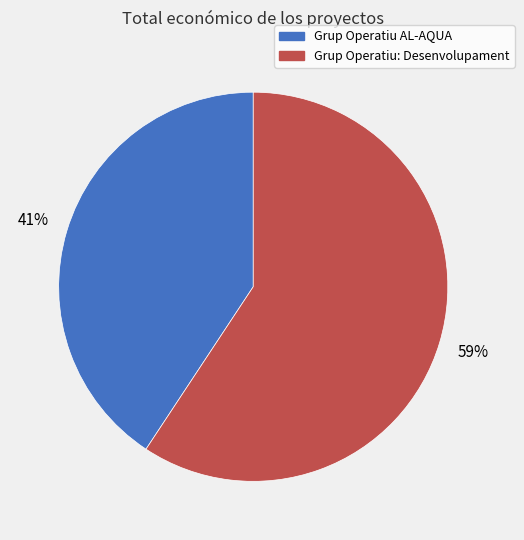

Is there any slice that represents more than half of the pie?

Yes